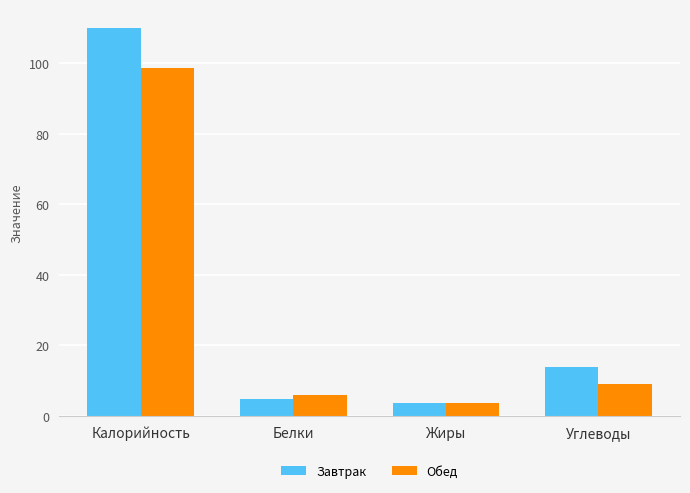

Where does the Обед series first go above 9?

Калорийность